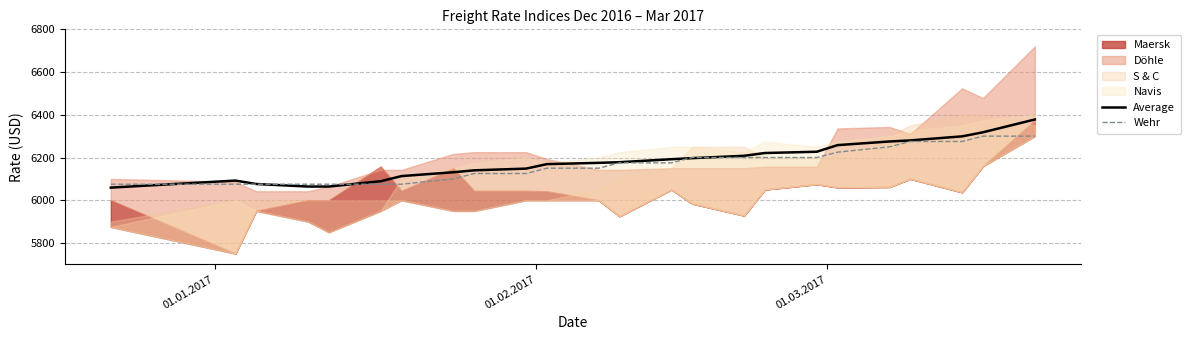

What is the maximum value for Wehr?

6300